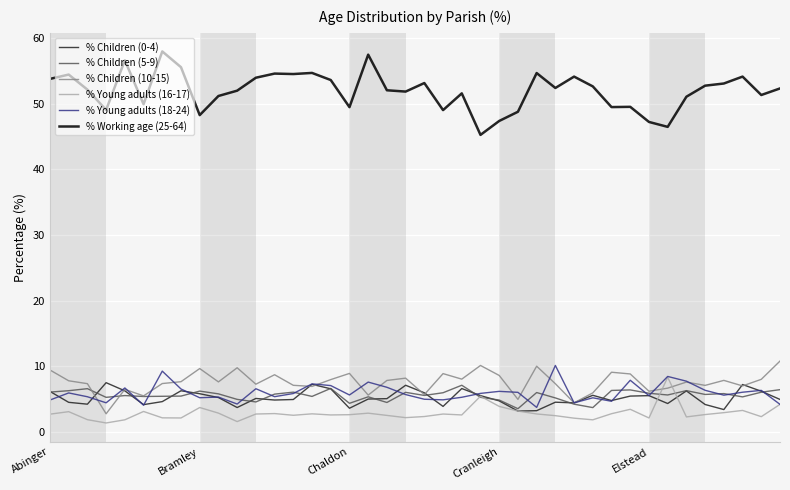

True or false: % Young adults (16-17) and % Working age (25-64) intersect in this chart.

False